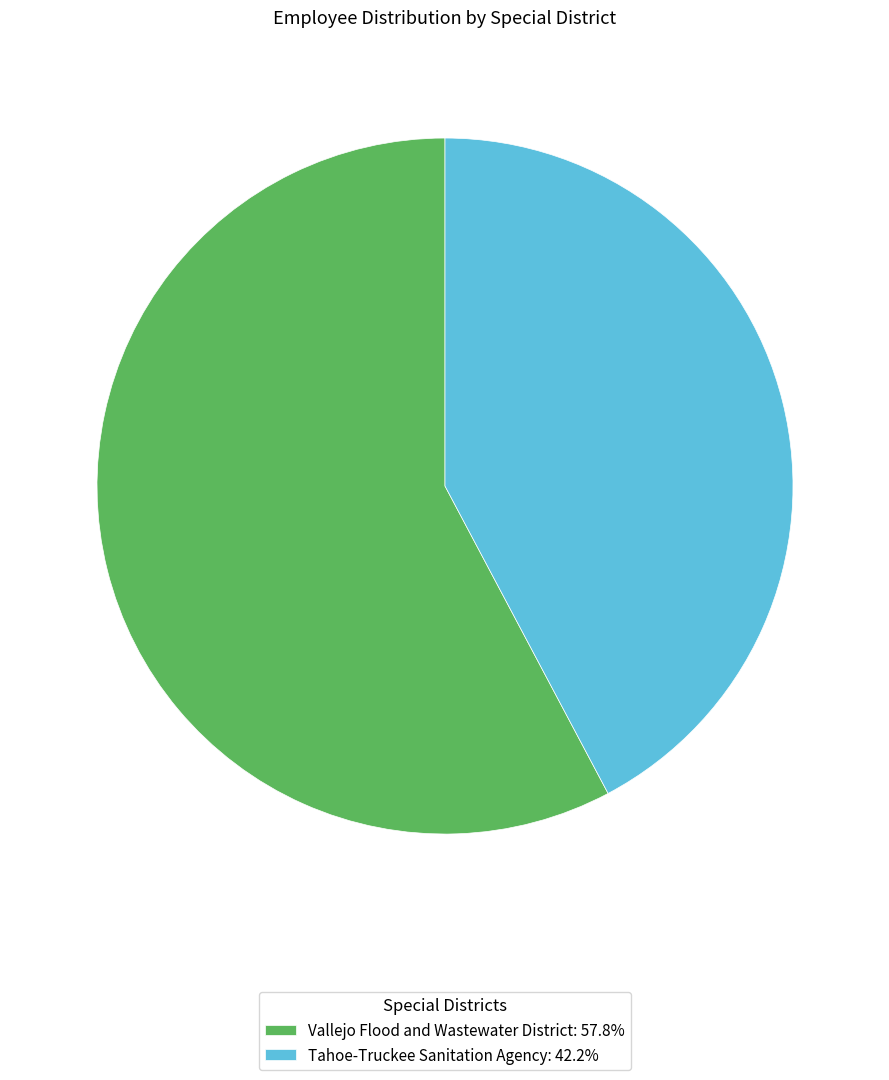

Count the number of slices in the pie.

2